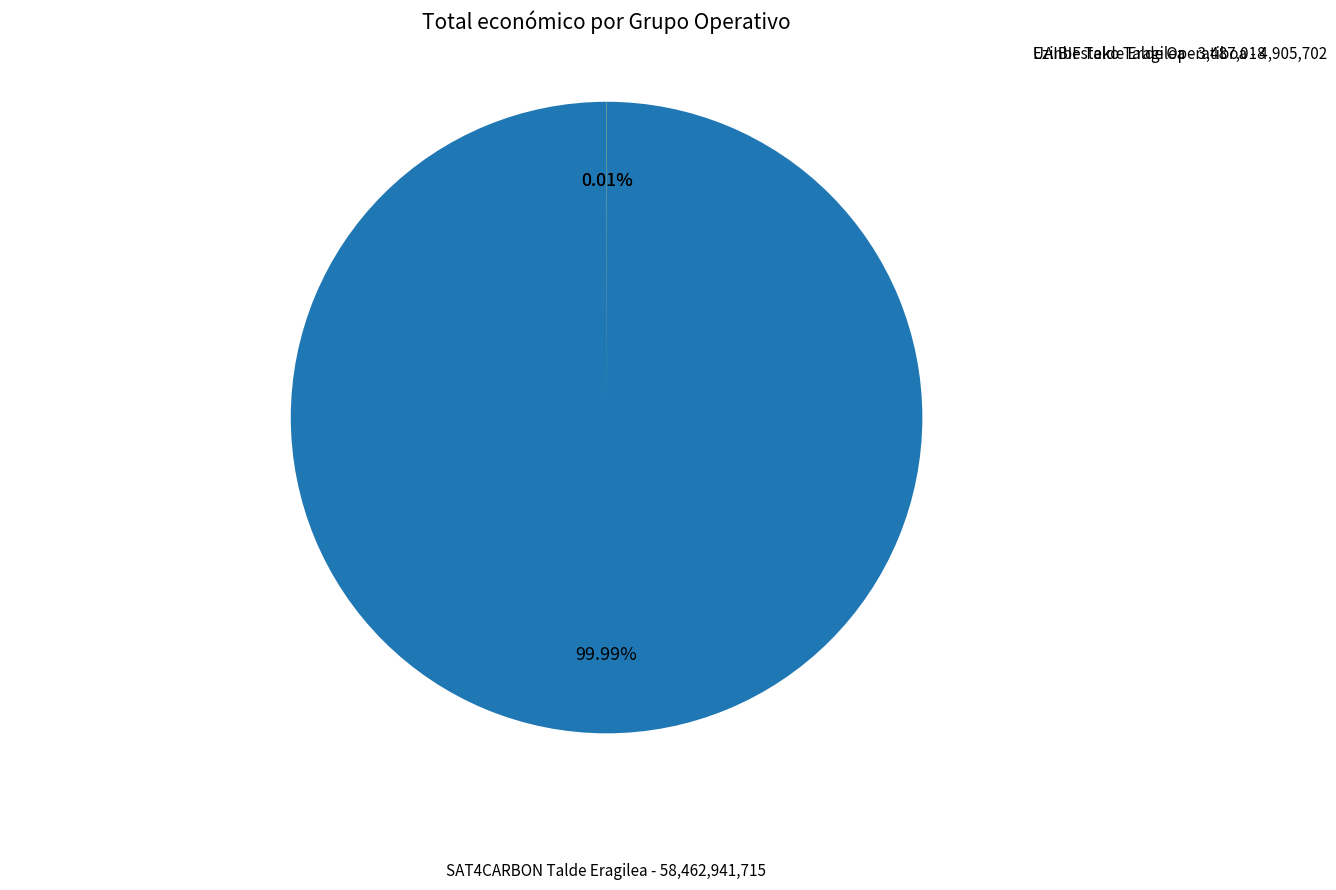

Does any single category account for the majority?

Yes